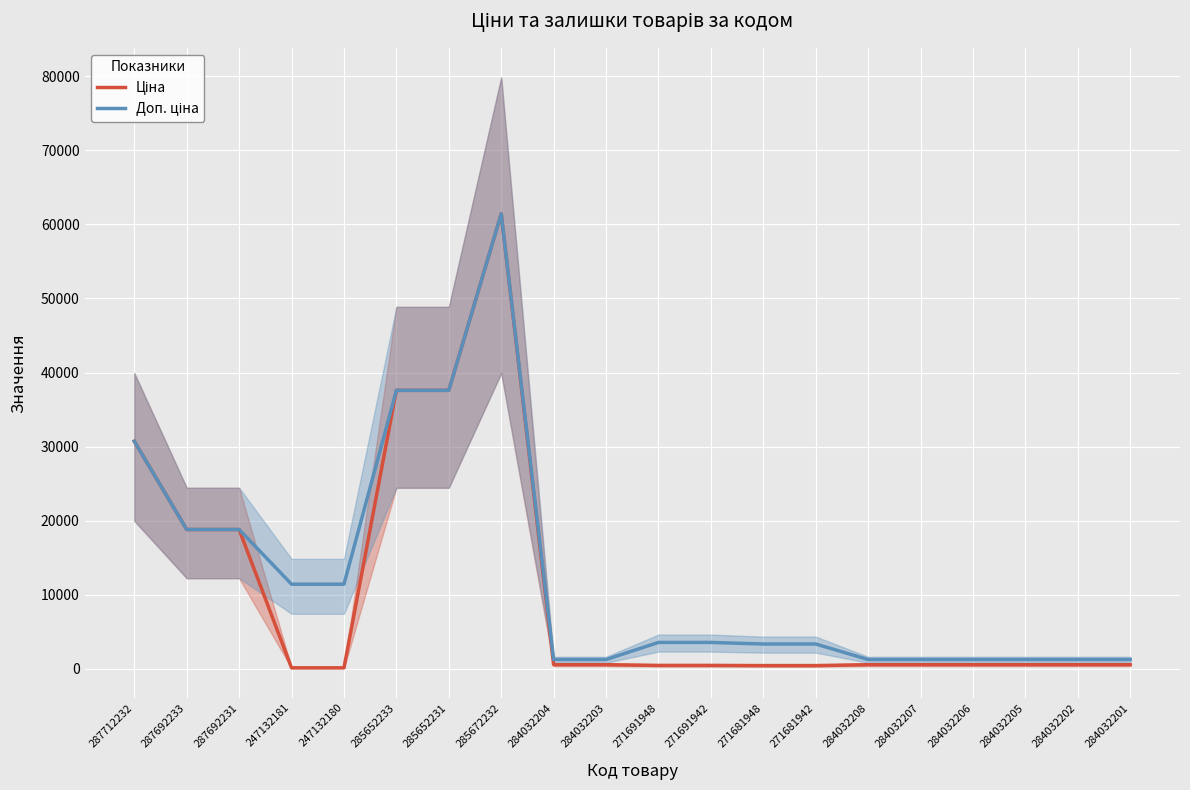

Is this an area chart (filled region under the line)?

No